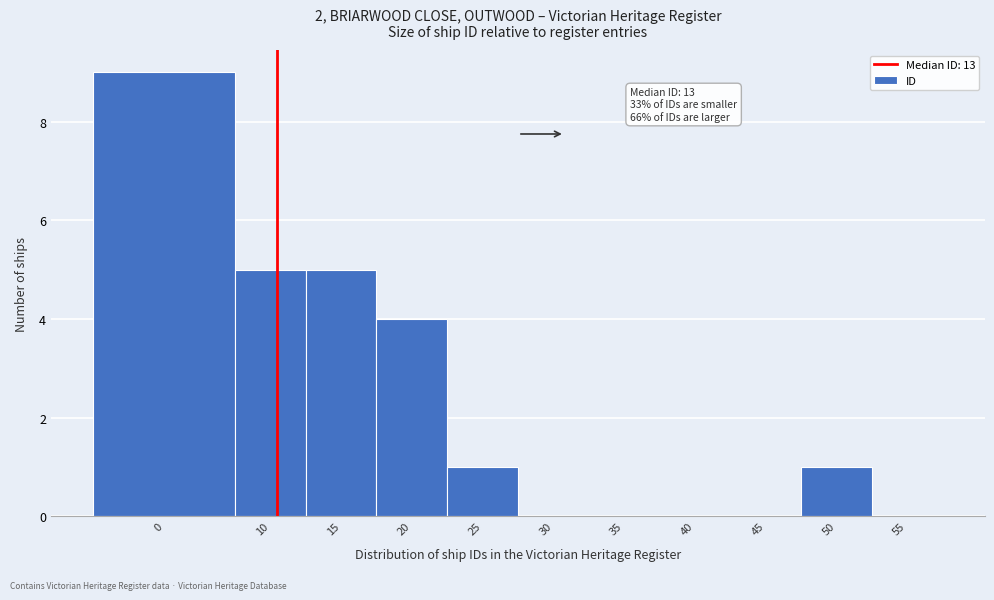

Reading left to right, extract all data points from this chart.

0=9	10=5	15=5	20=4	25=1	30=0	35=0	40=0	45=0	50=1	55=0